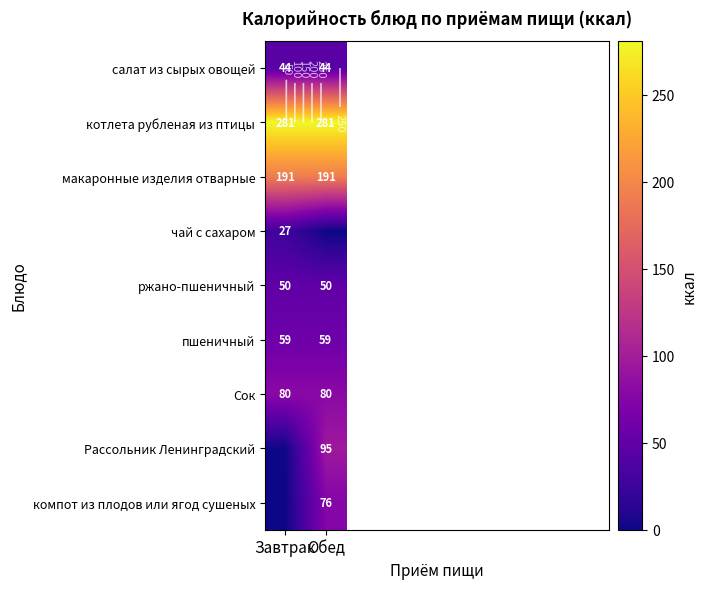

What is the average value of the макаронные изделия отварные series?

191.0